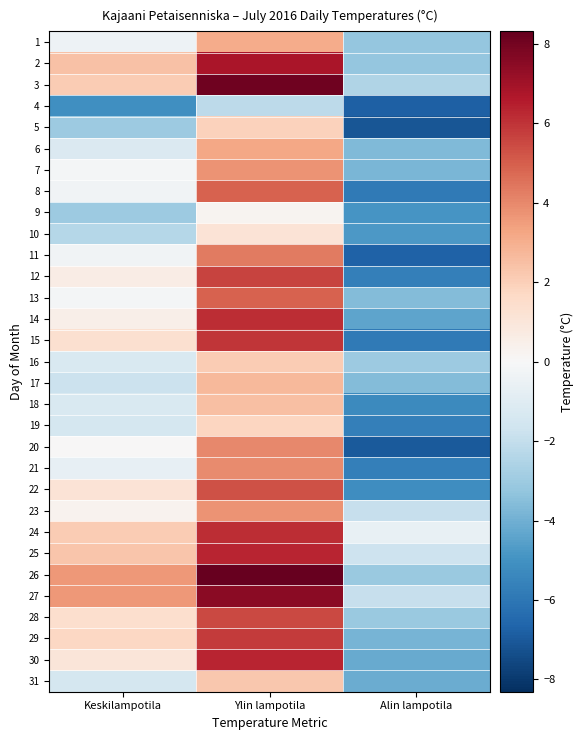

Which category has the highest value across all series?

Ylin lampotila